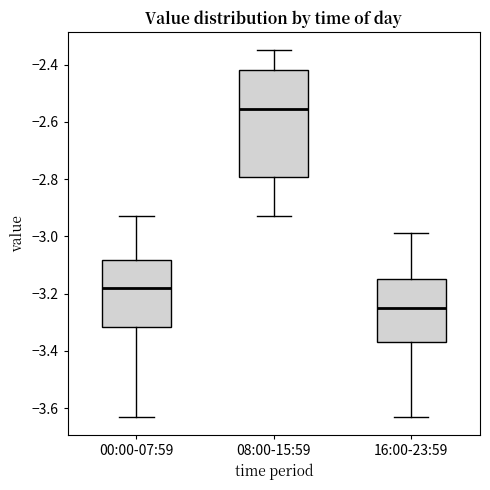

Reading left to right, transcribe this box plot: for each box, give where its median line is, the range the box spans, and where its two whiskers end, as read against the y-axis. The values are not printed on the chart, so give them approximately, as read against the axis.

00:00-07:59: median -3.18, box -3.32 to -3.08, whiskers -3.62 to -2.92
08:00-15:59: median -2.56, box -2.80 to -2.42, whiskers -2.92 to -2.34
16:00-23:59: median -3.24, box -3.36 to -3.14, whiskers -3.62 to -2.98